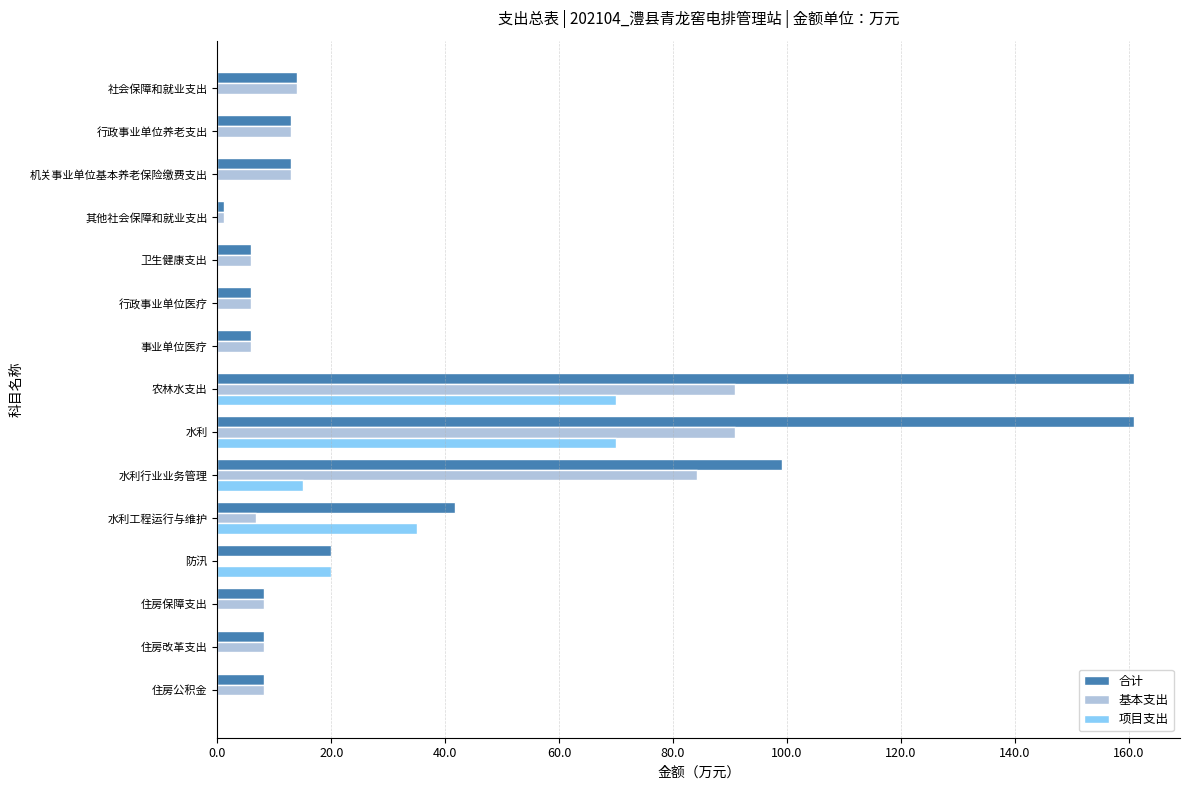

Which series changed the most between 农林水支出 and 住房改革支出?

合计